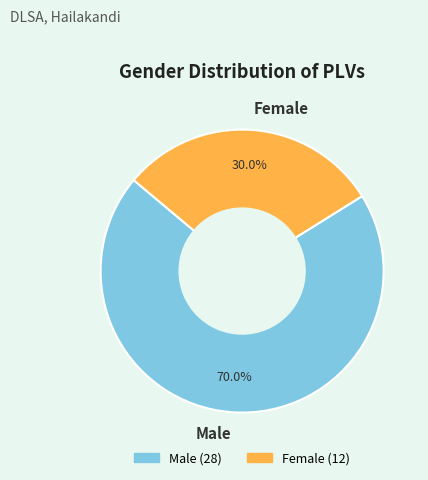

Is it true that Male is 59% of the pie?

False